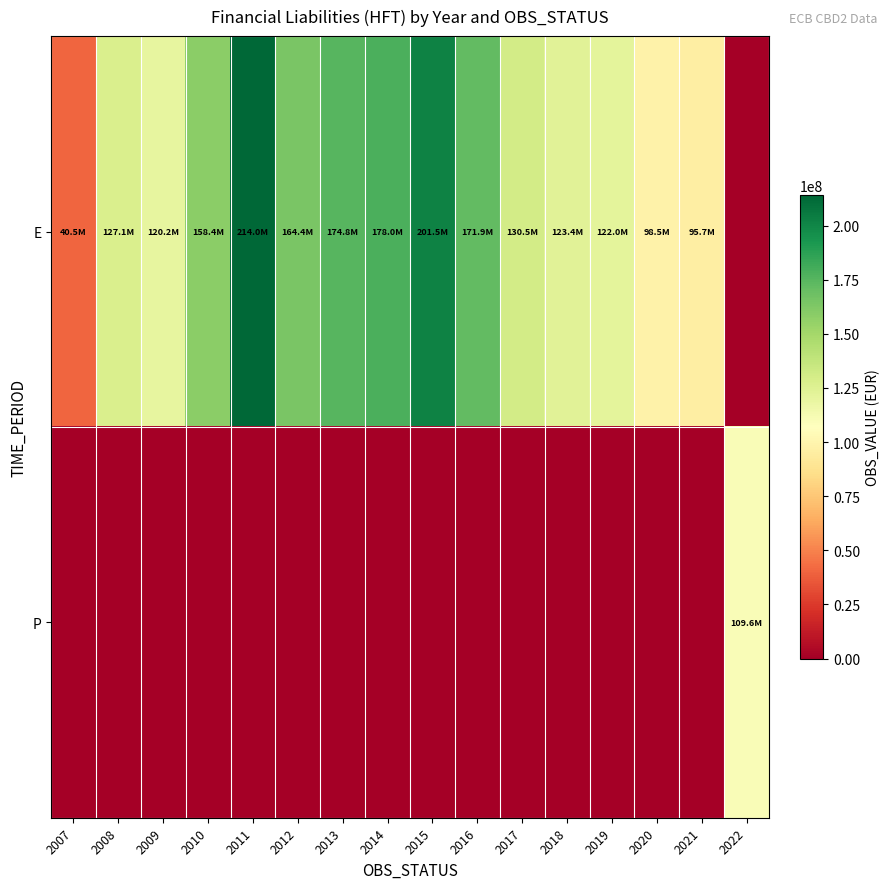

Reading right to left, what are all the values shown in this chart?

E: 2022=0.0	2021=95662612.6	2020=98505583.8	2019=122009704.4	2018=123407445.4	2017=130467101.3	2016=171919141.6	2015=201460409.2	2014=178045329.4	2013=174834047.1	2012=164381949.2	2011=213957942.9	2010=158371826.7	2009=120244482.1	2008=127102570.6	2007=40487069.5
P: 2022=109603684.1	2021=0.0	2020=0.0	2019=0.0	2018=0.0	2017=0.0	2016=0.0	2015=0.0	2014=0.0	2013=0.0	2012=0.0	2011=0.0	2010=0.0	2009=0.0	2008=0.0	2007=0.0